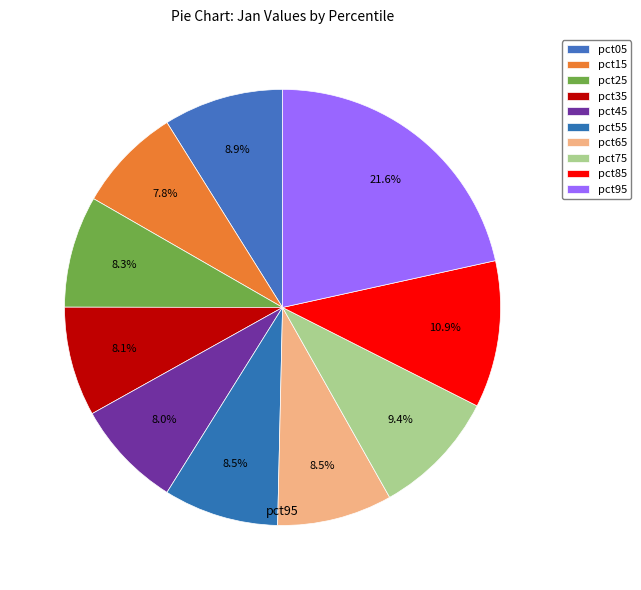

Is pct95 the majority of the pie?

No